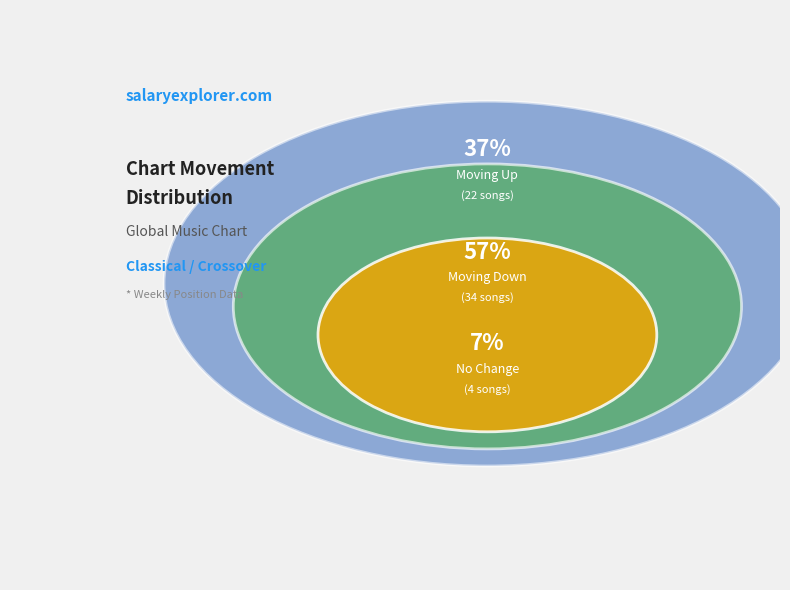

What is the change in value from up to down?

+12